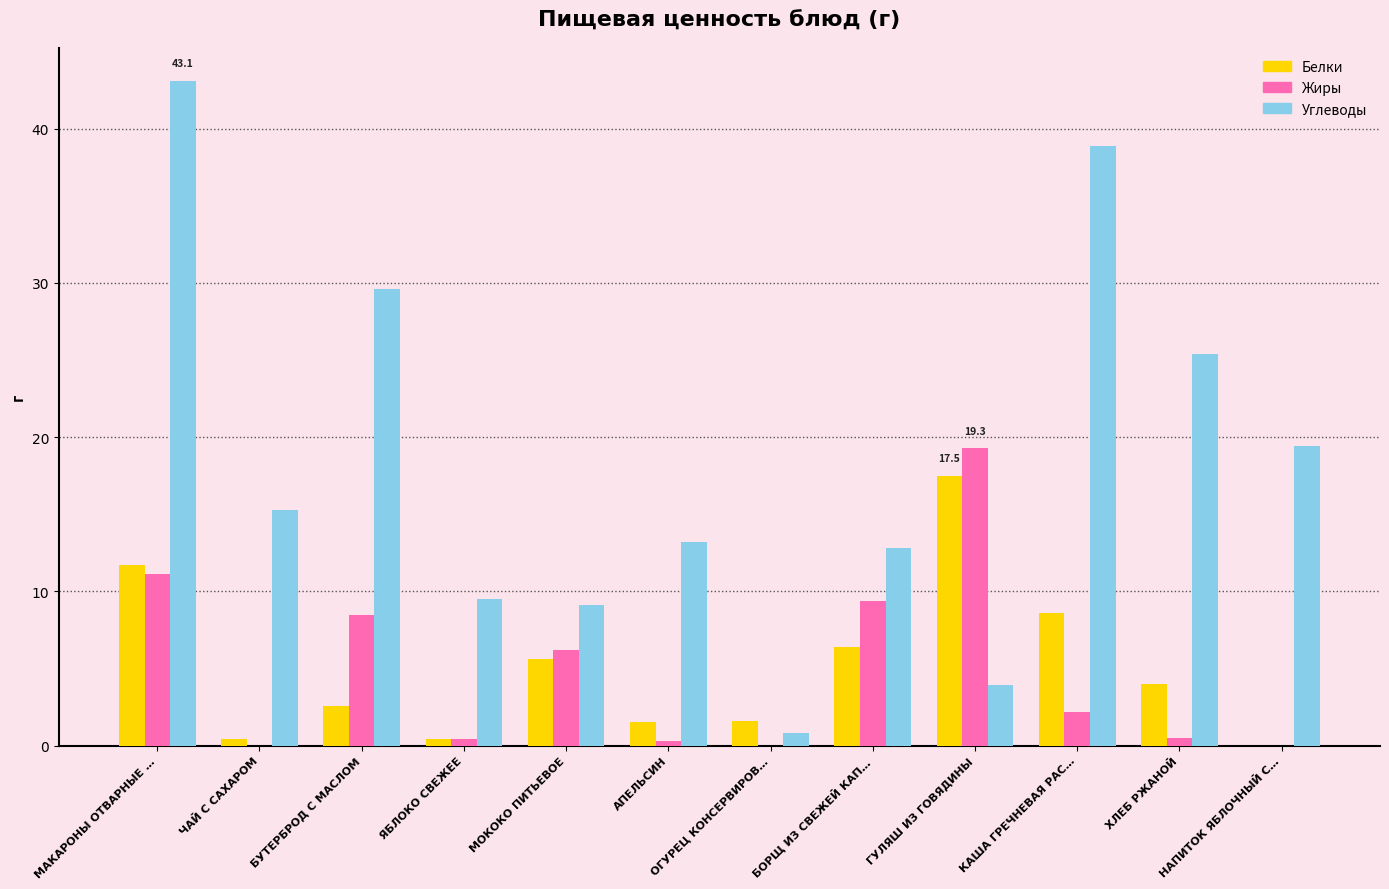

What is the difference between the Жиры values at АПЕЛЬСИН and МОКОКО ПИТЬЕВОЕ?

5.9